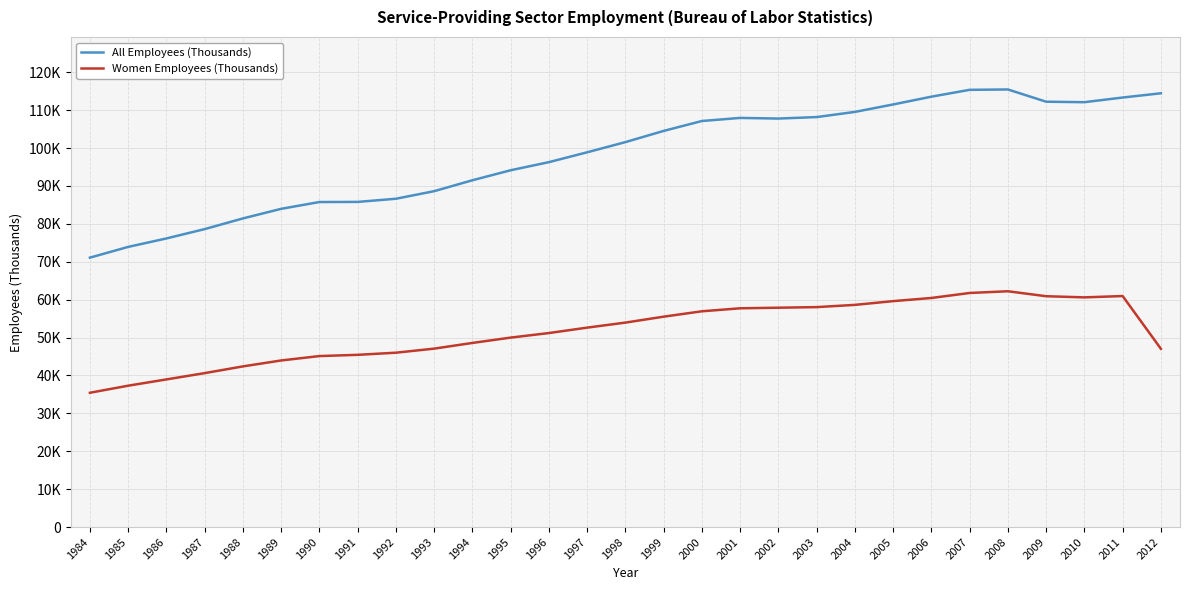

In Women Employees (Thousands), how many points are higher than both neighbors (excluding endpoints)?

2